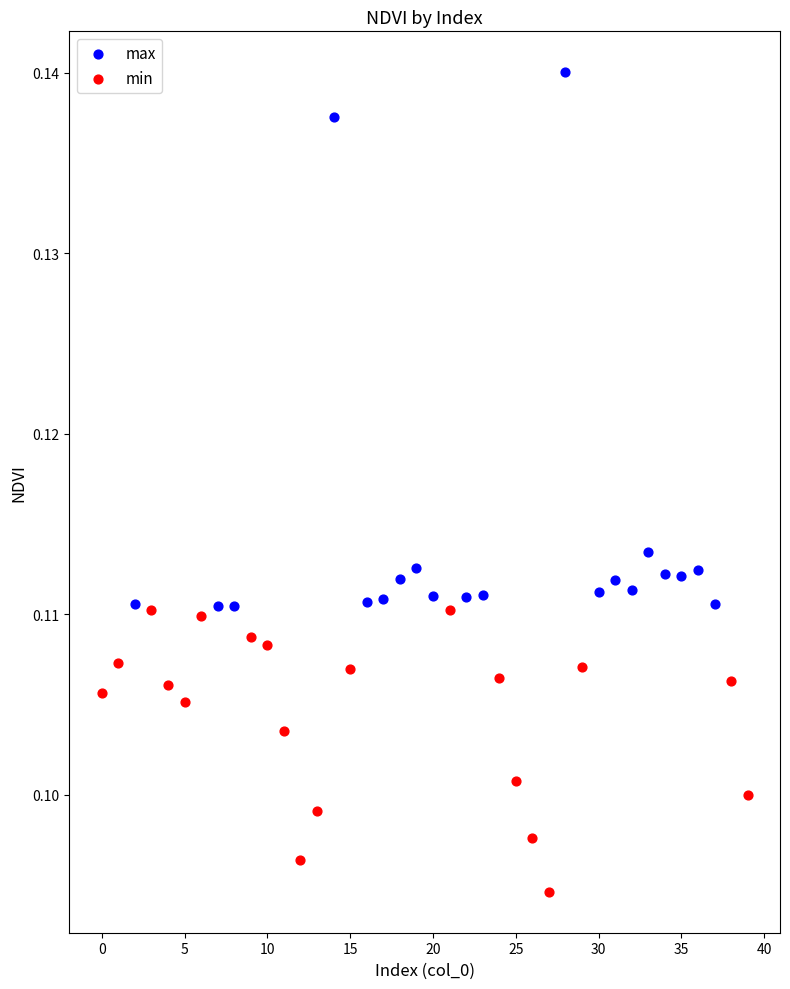

Which series reaches the minimum Y coordinate?

min